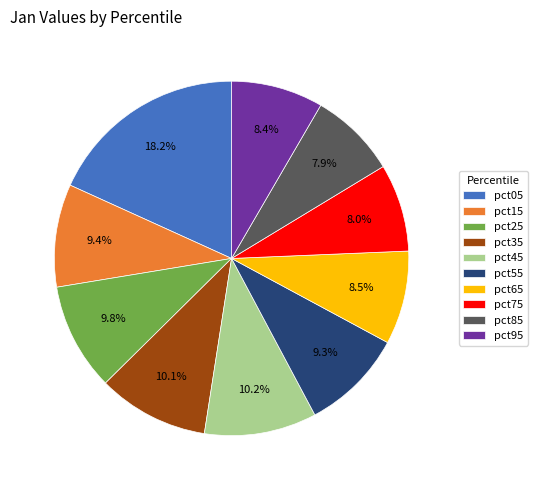

To the nearest percent, what is the average slice percentage?

10%